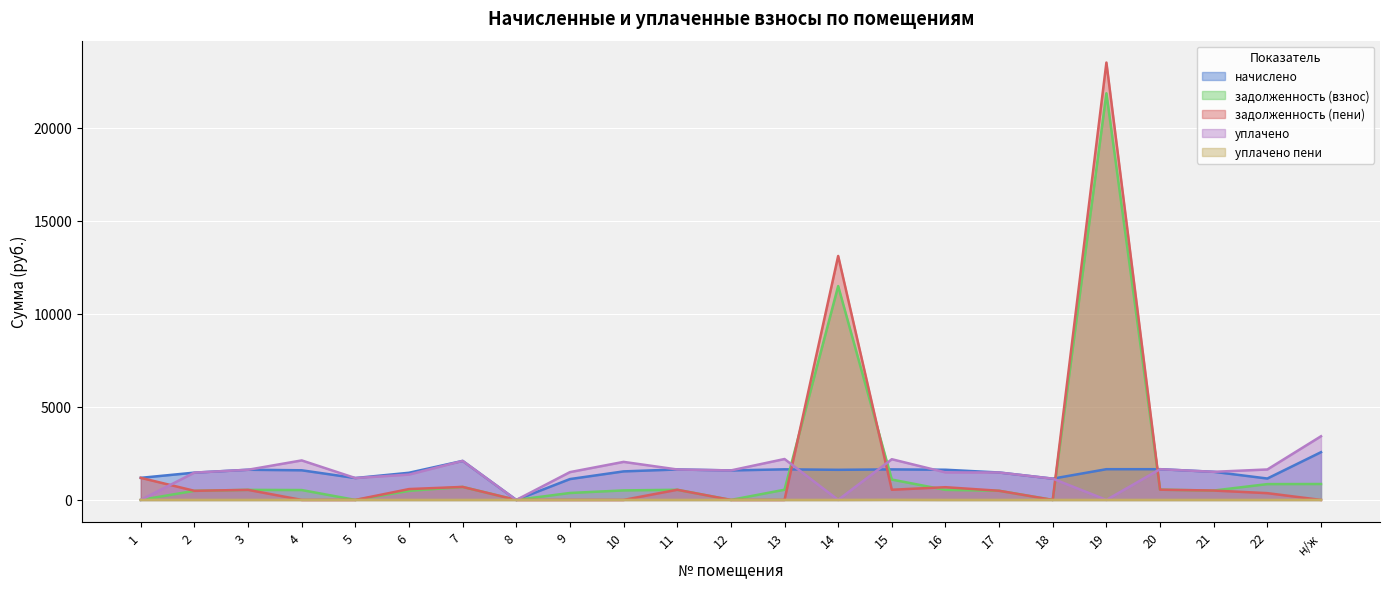

Read the задолженность (пени) value at 21.

503.9